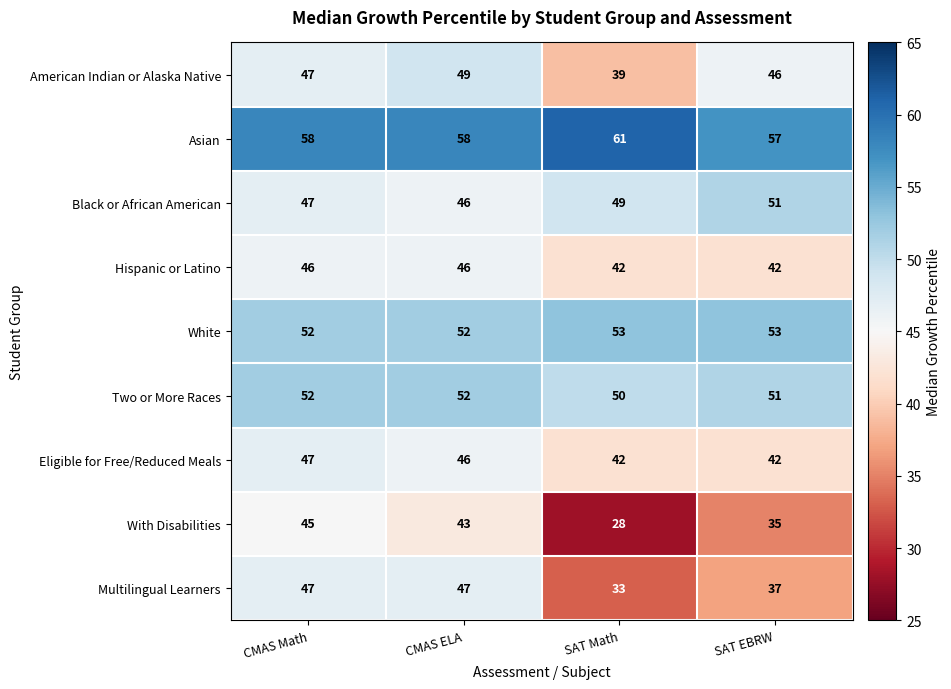

Which series has the largest range (max minus min)?

With Disabilities